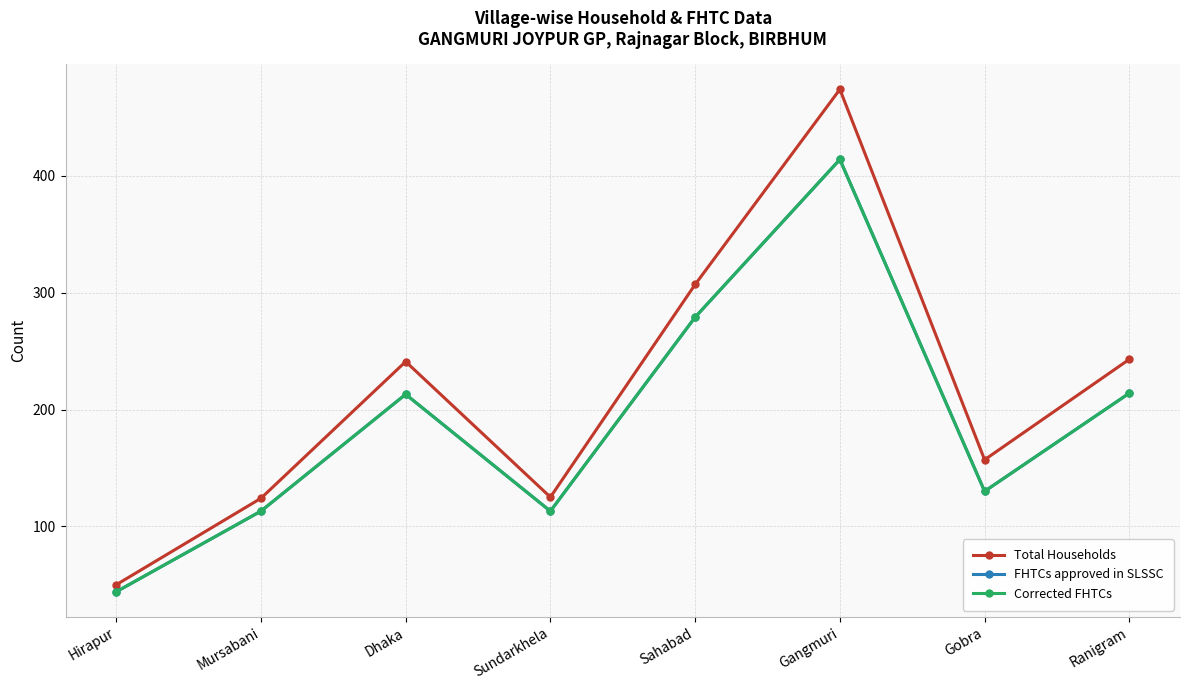

How many lines are shown in the chart?

3